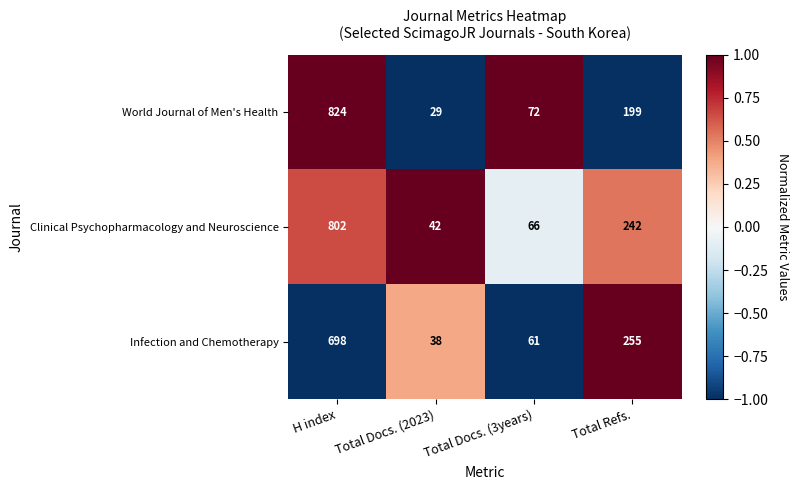

Rank the series by their maximum value, from lowest to highest.

Infection and Chemotherapy, Clinical Psychopharmacology and Neuroscience, World Journal of Men's Health